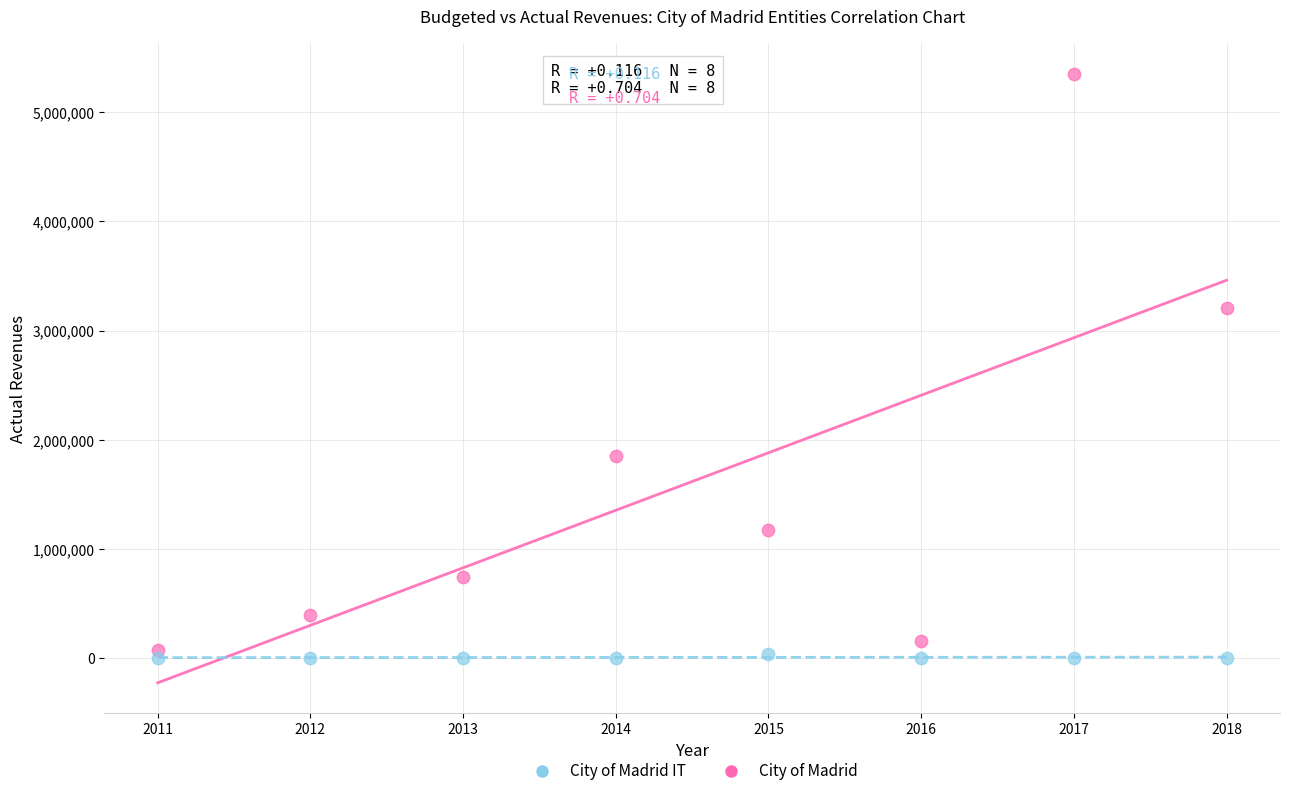

In the City of Madrid series, what Y value is closest to 2714962?

3204960.9